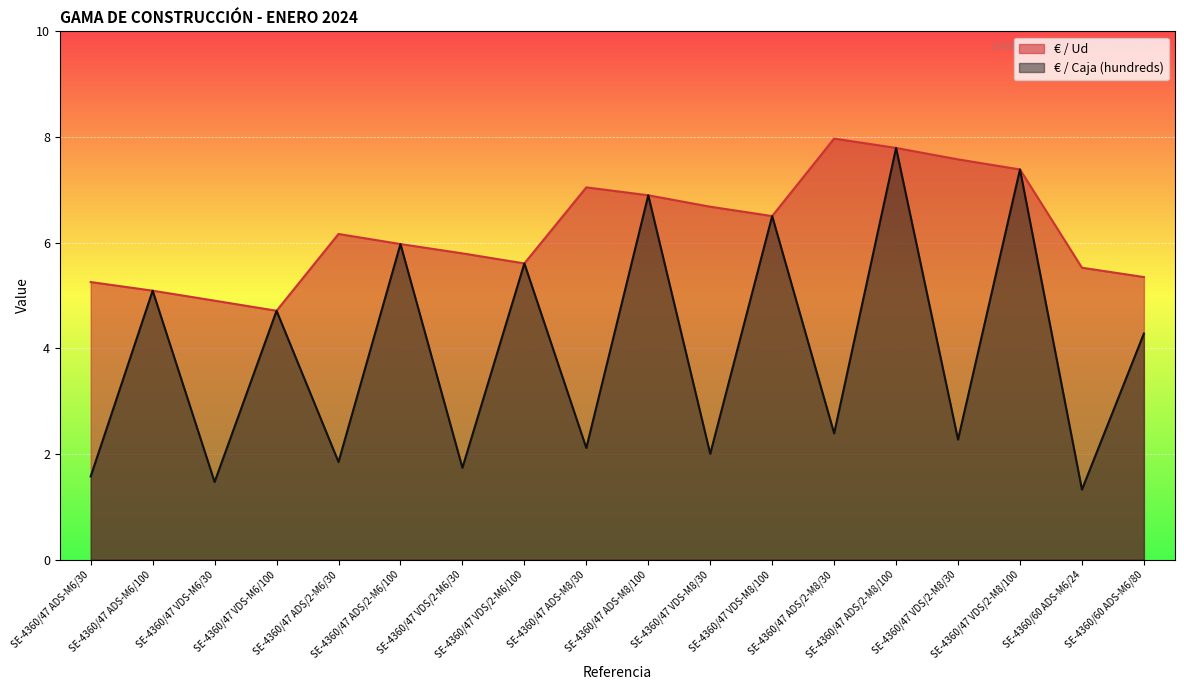

What is the value of the € / Caja (hundreds) point at the 18th from the left?

4.3